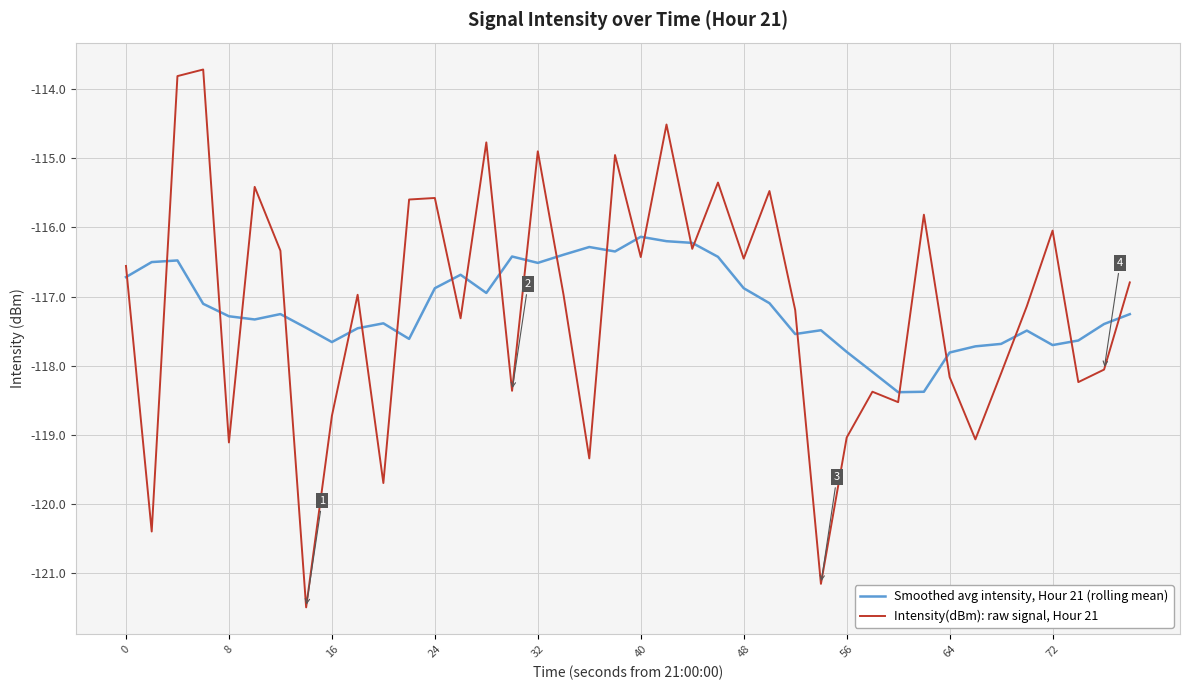

Which series has the widest spread of values?

Intensity(dBm): raw signal, Hour 21